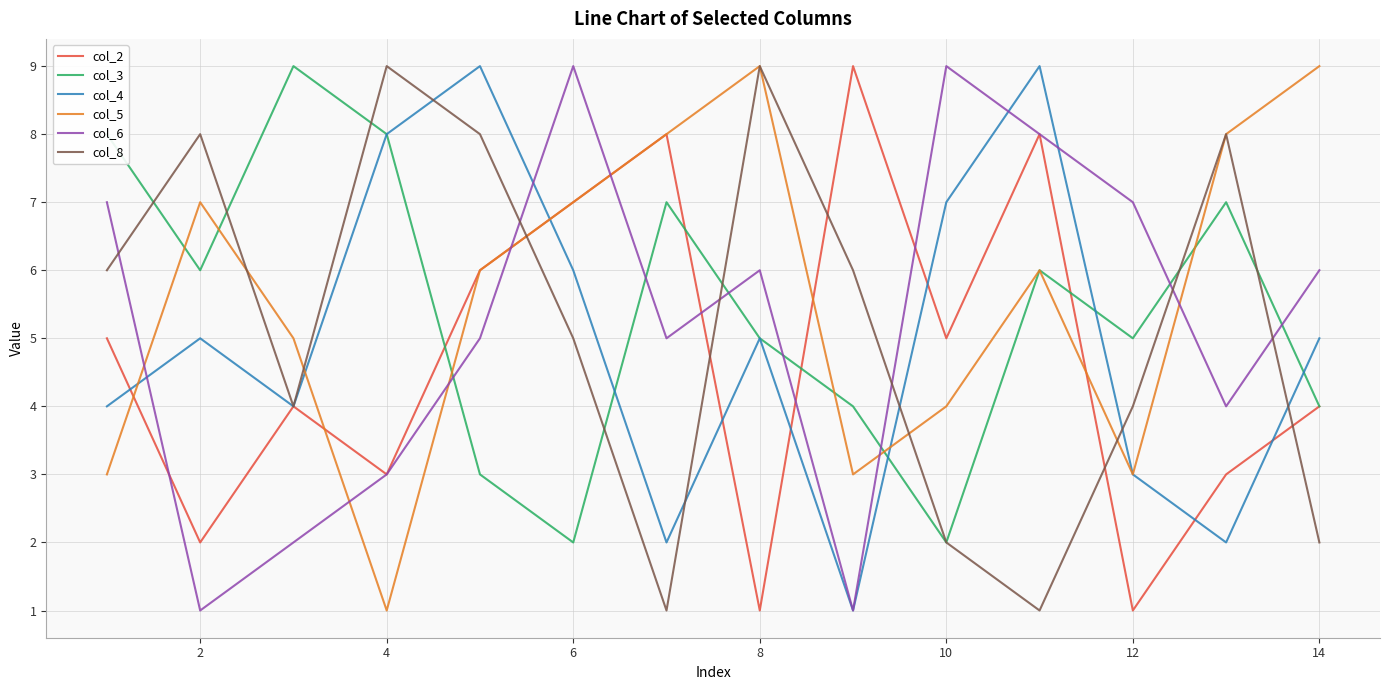

Which series ends up on top after the final intersection of col_6 and col_3?

col_6